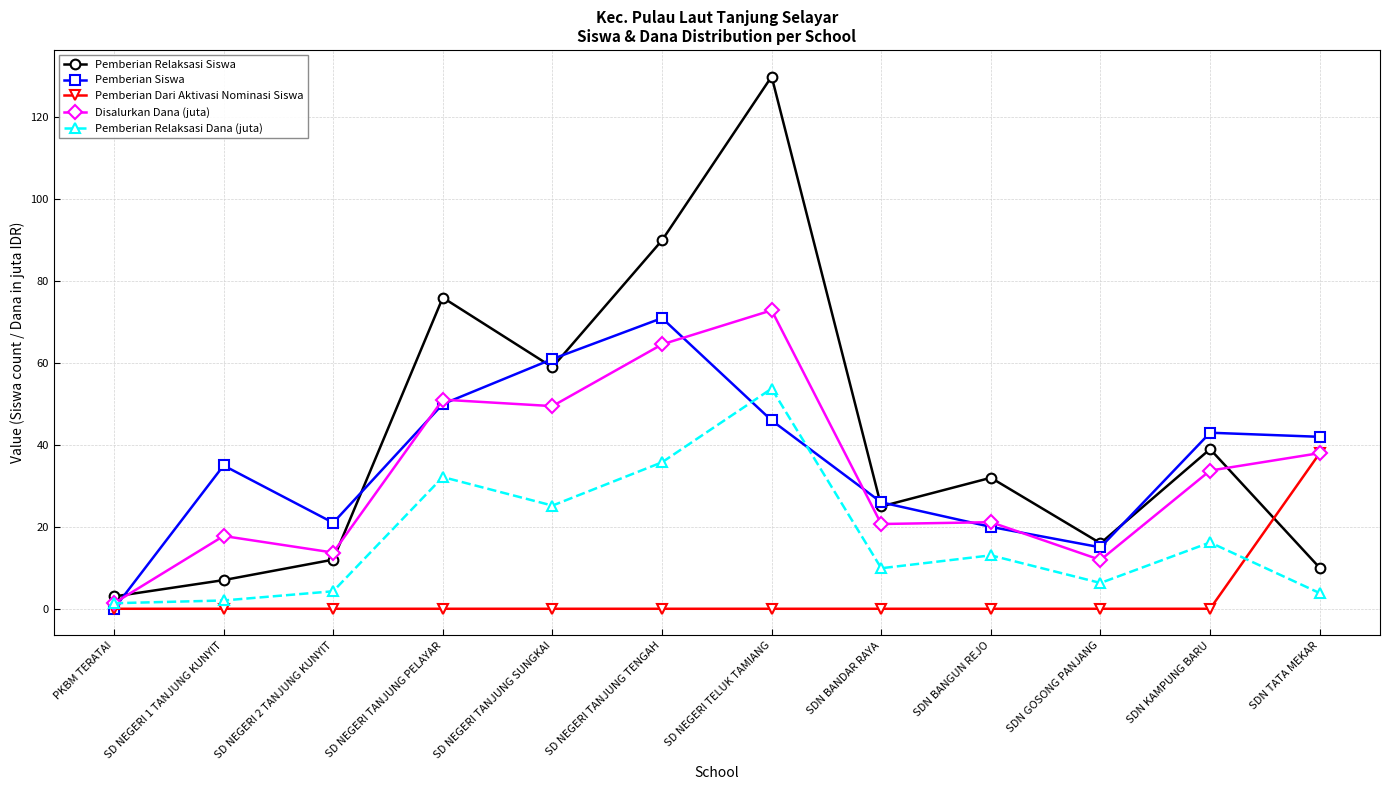

What is the spread (max minus min) of values at SD NEGERI TANJUNG SUNGKAI?

61.0